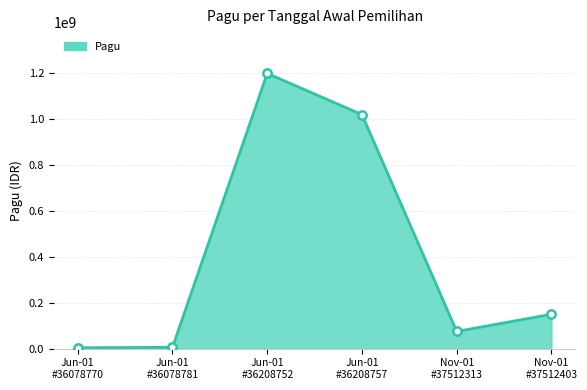

True or false: the data has more than 0 interior local peaks.

True